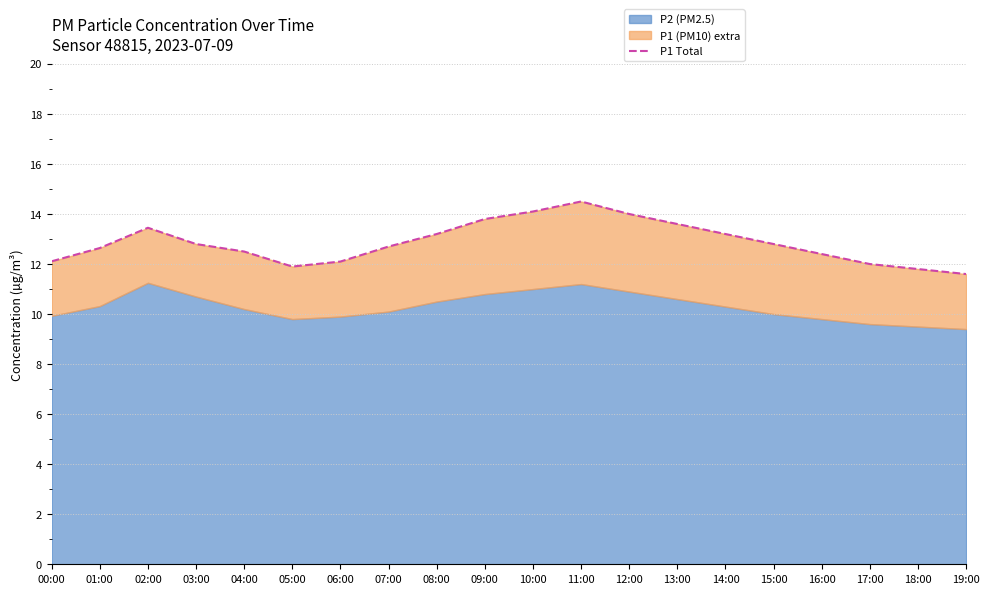

Reading left to right, list all the values displayed in this chart.

00:00=12.1	01:00=12.6	02:00=13.4	03:00=12.8	04:00=12.5	05:00=11.9	06:00=12.1	07:00=12.7	08:00=13.2	09:00=13.8	10:00=14.1	11:00=14.5	12:00=14.0	13:00=13.6	14:00=13.2	15:00=12.8	16:00=12.4	17:00=12.0	18:00=11.8	19:00=11.6